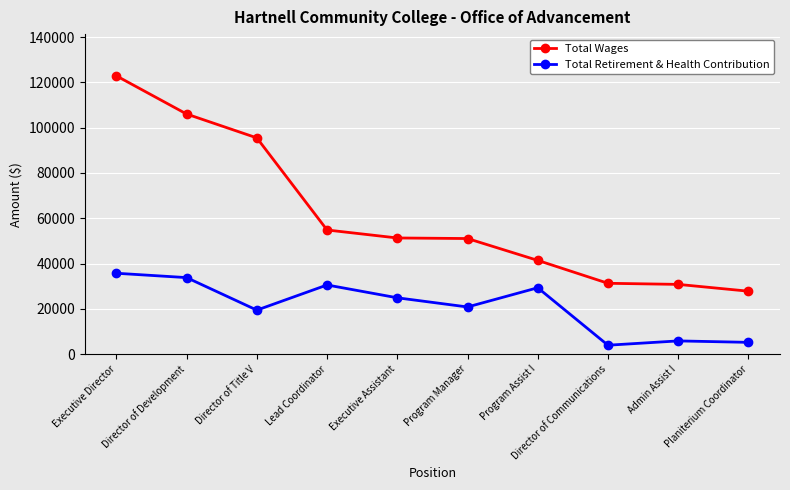

At Director of Title V, list the series in order from largest to smallest.

Total Wages, Total Retirement & Health Contribution